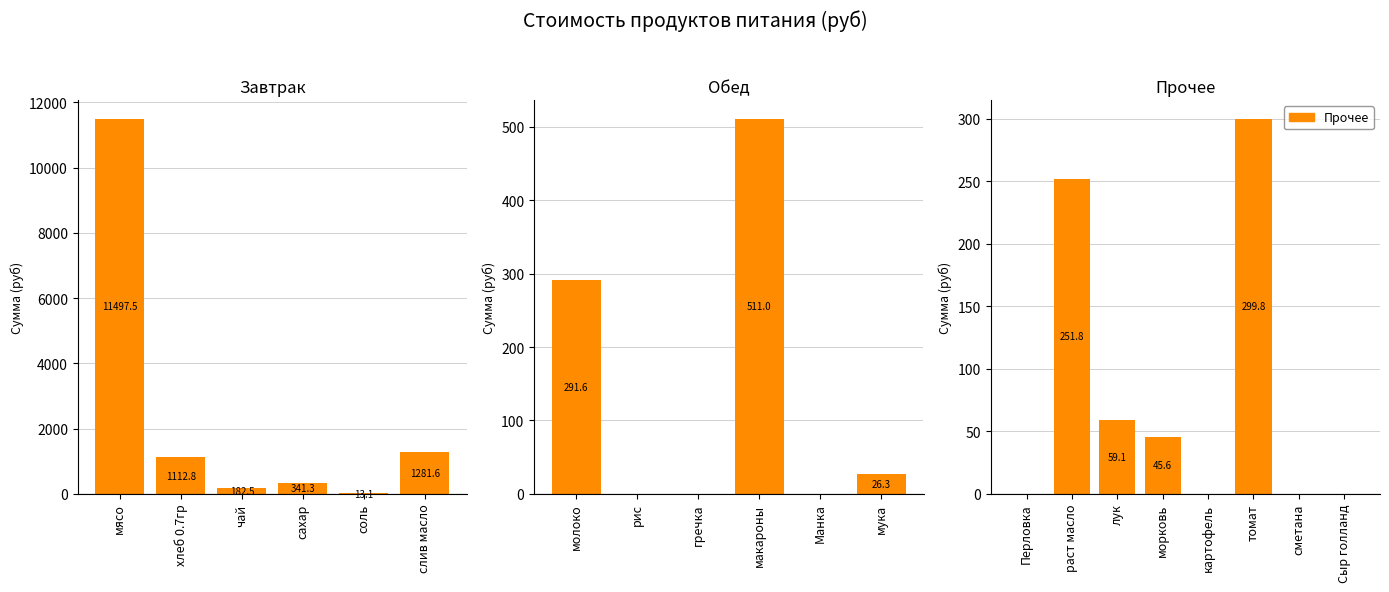

Is it true that the value at мясо is 5683.6?

False